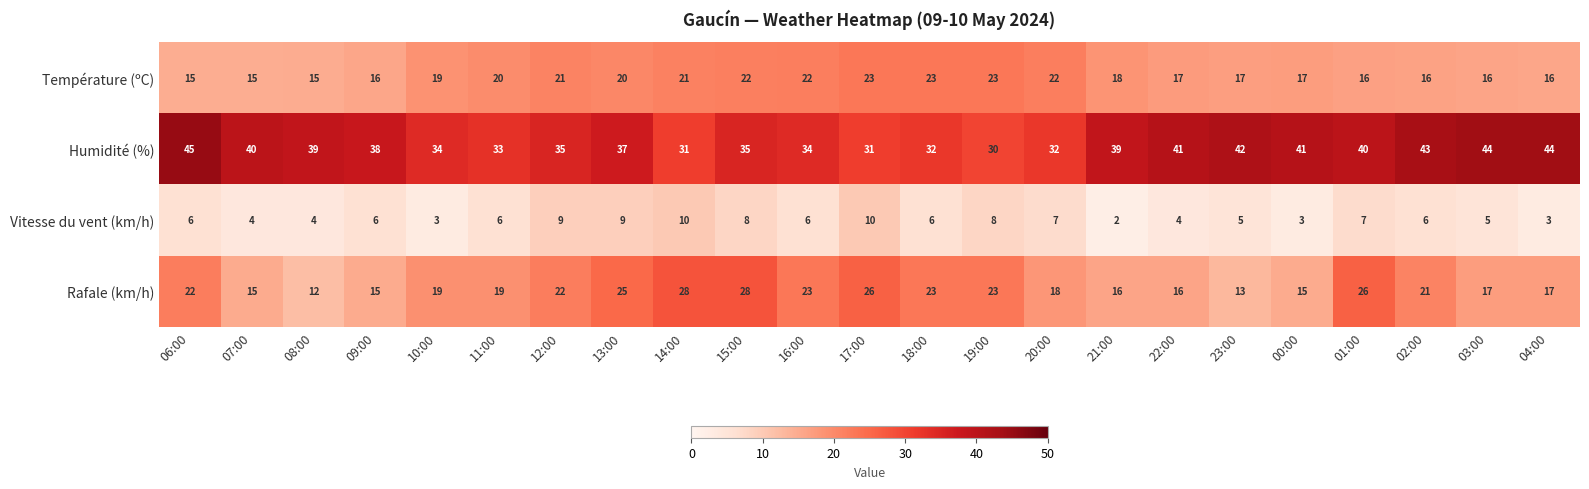

What is the minimum value shown in the chart?

2